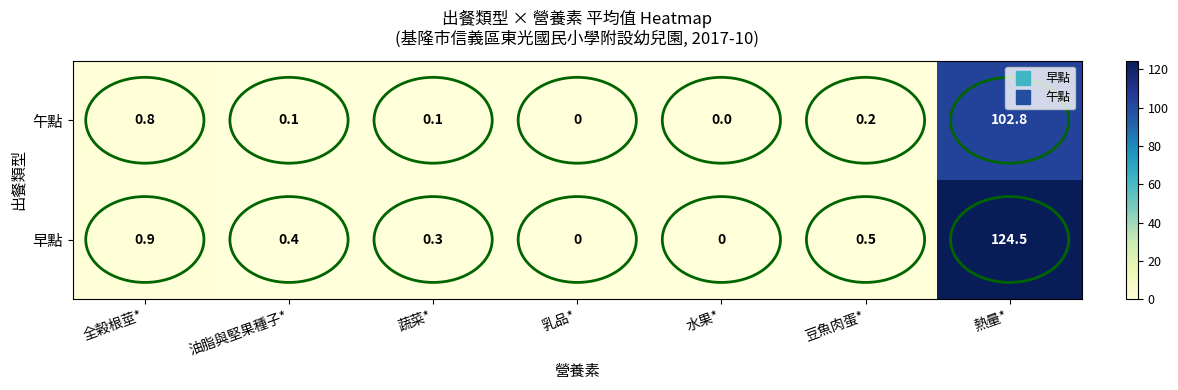

At which label is 早點 closest to 62?

全榖根莖*